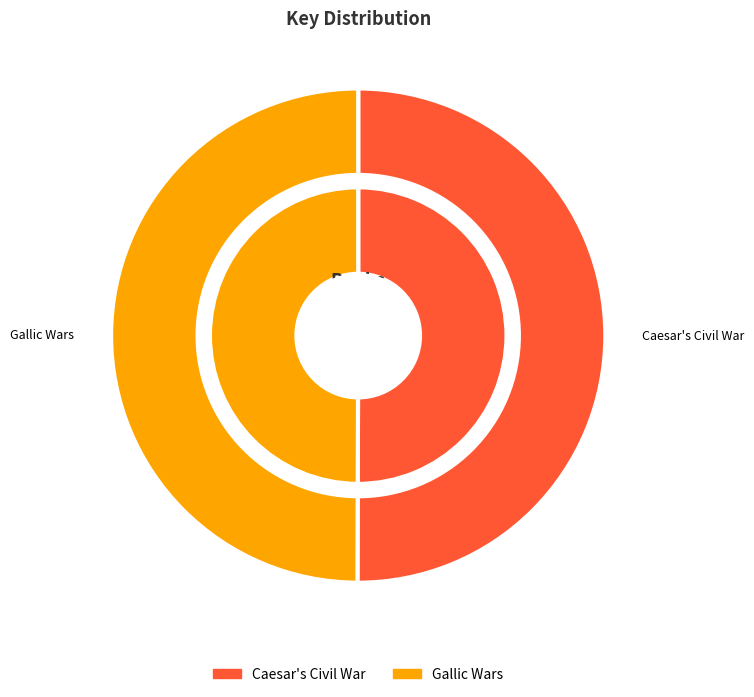

What percentage is the Gallic Wars slice, to the nearest percent?

50%